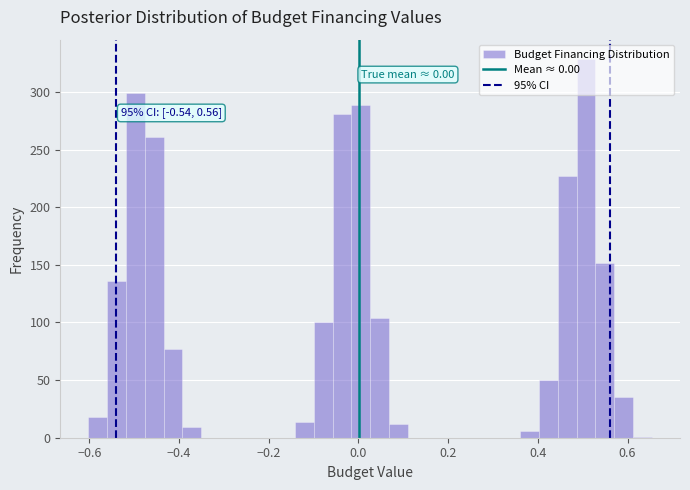

Around what value on the x-axis is the tallest bar? Give the approximate position of its centre, as read against the axis.

0.50